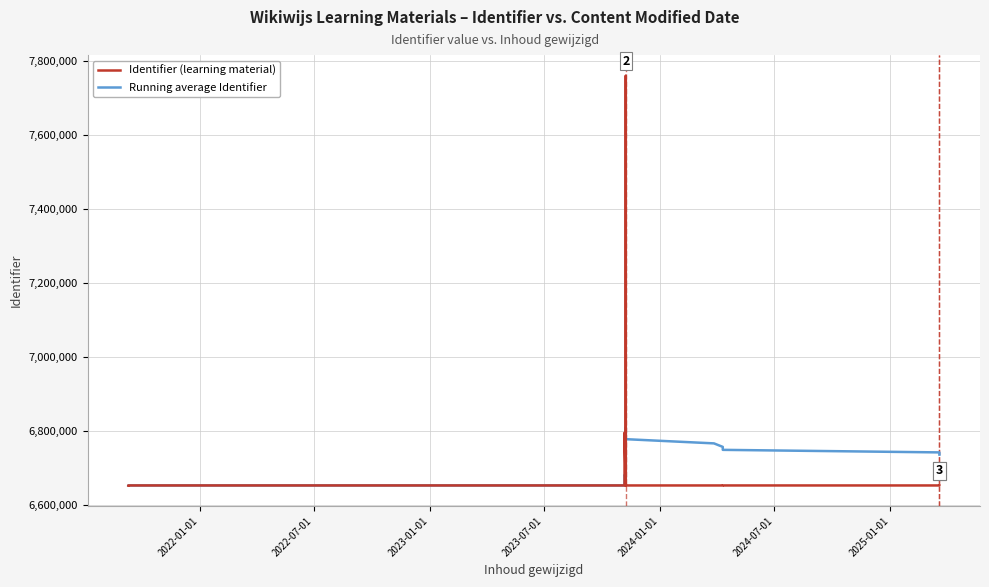

True or false: Identifier (learning material) has more than 1 interior local peaks.

True